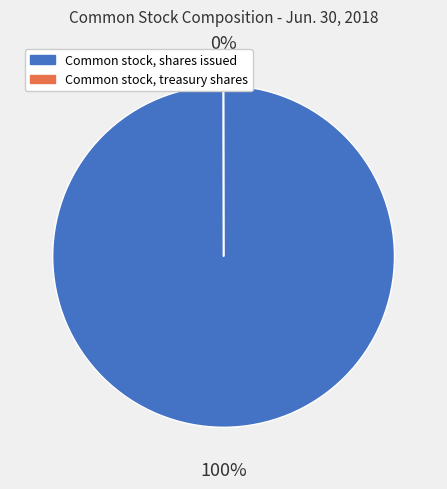

What is the largest slice in the pie chart?

Common stock, shares issued